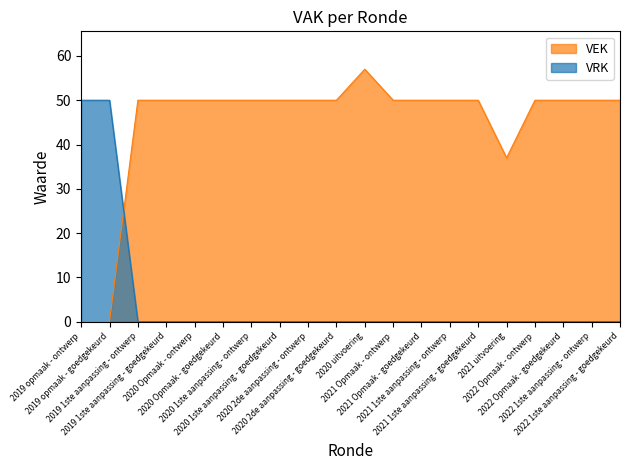

How many lines are shown in the chart?

2